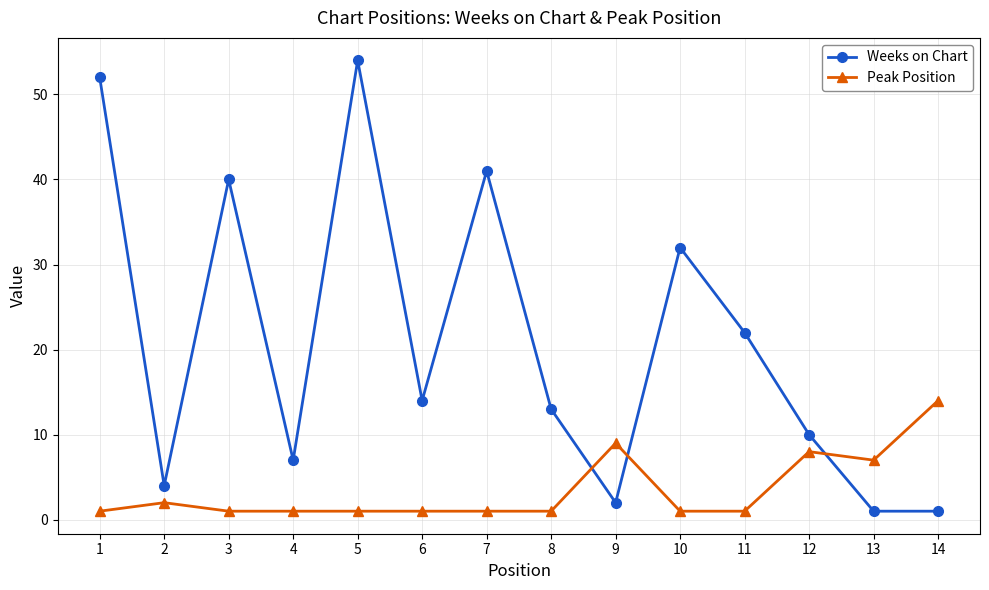

How many categories are shown in the chart?

14